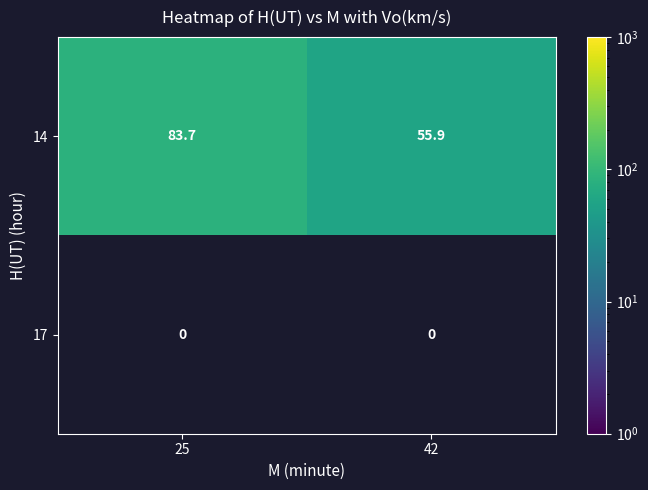

Which series has the largest total across all categories?

14